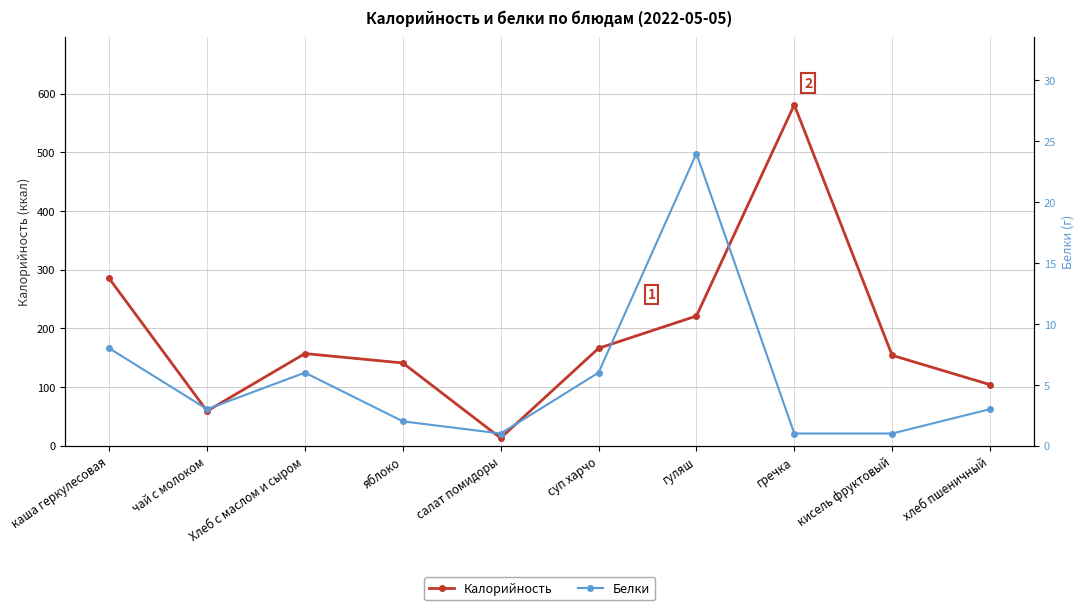

At which category does Белки reach its first local valley?

чай с молоком